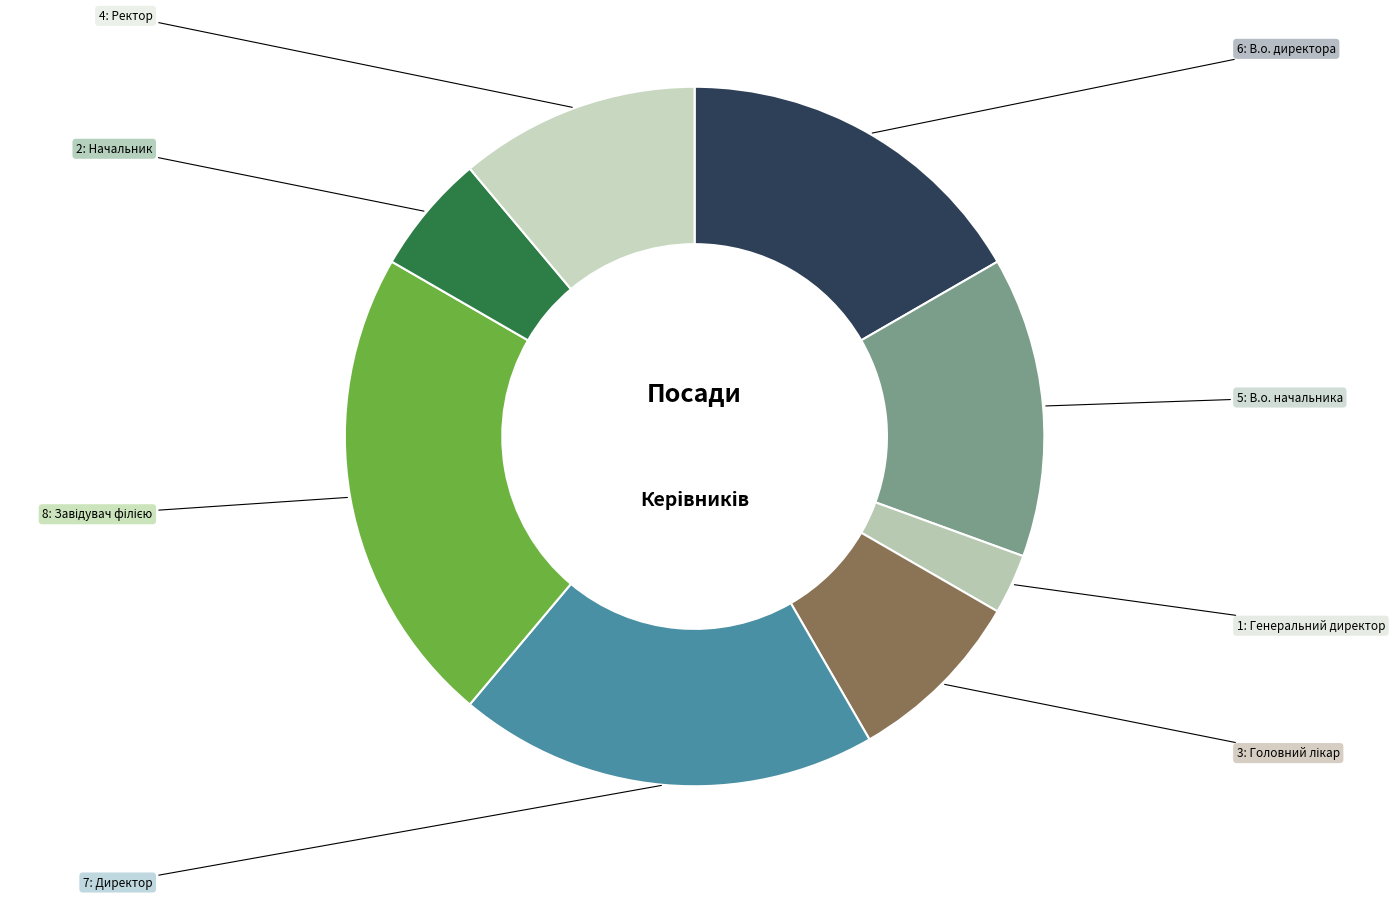

To the nearest percent, what is the difference between the largest and smallest slice percentages?

19%